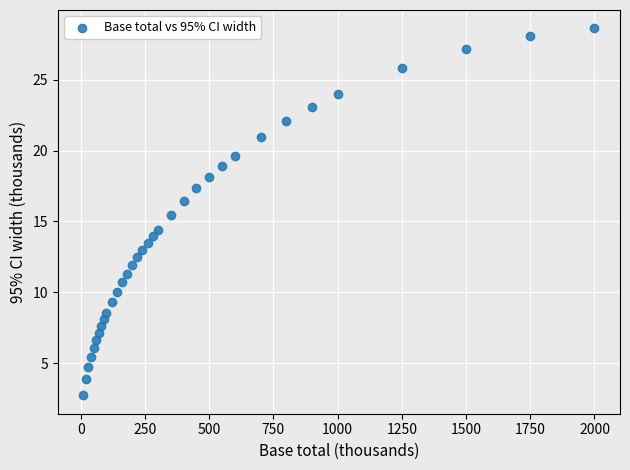

What is the range of Y values (max minus min)?

25.9